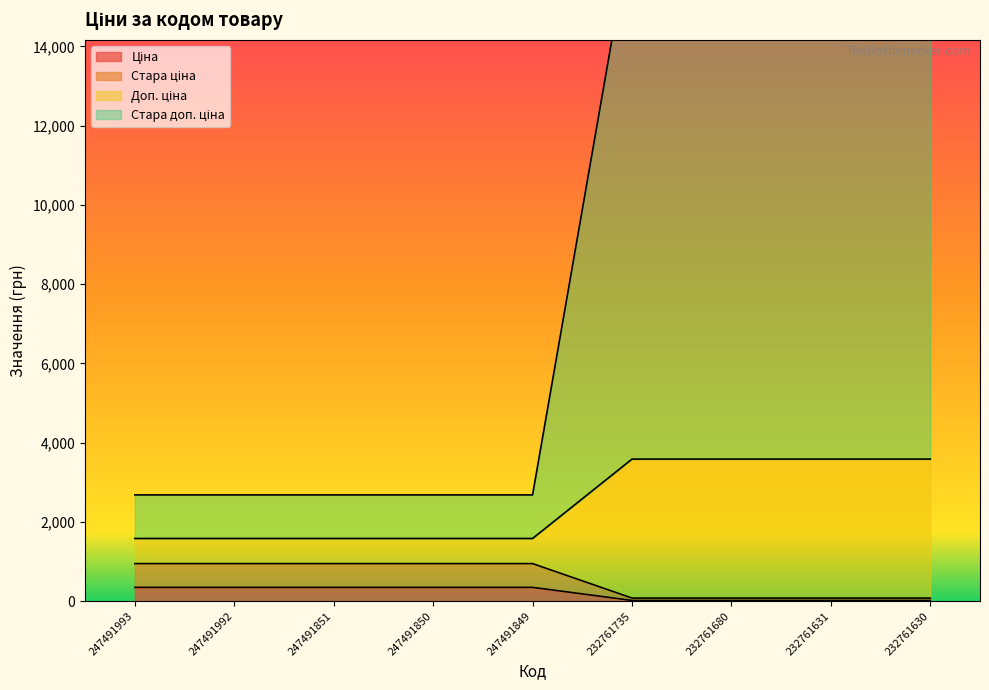

Where does the Доп. ціна series first go above 945?

247491993